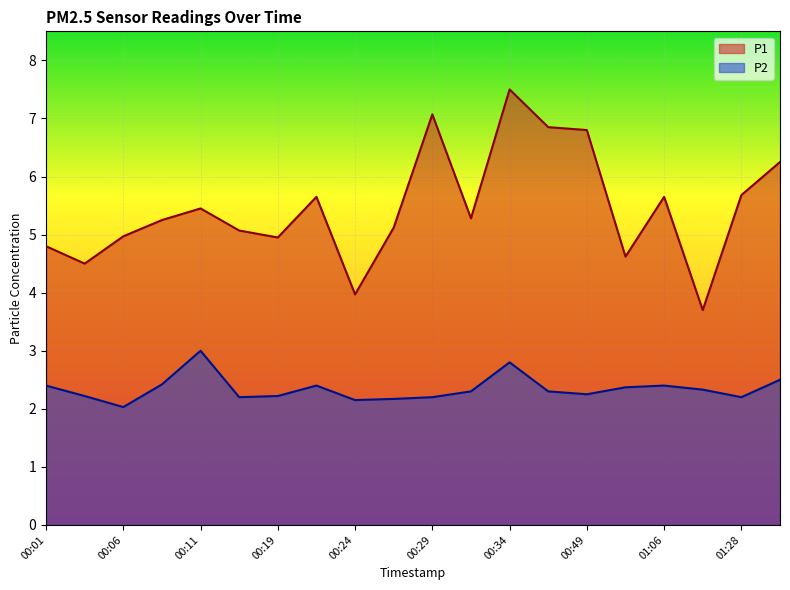

True or false: P2 and P1 cross at least once.

False